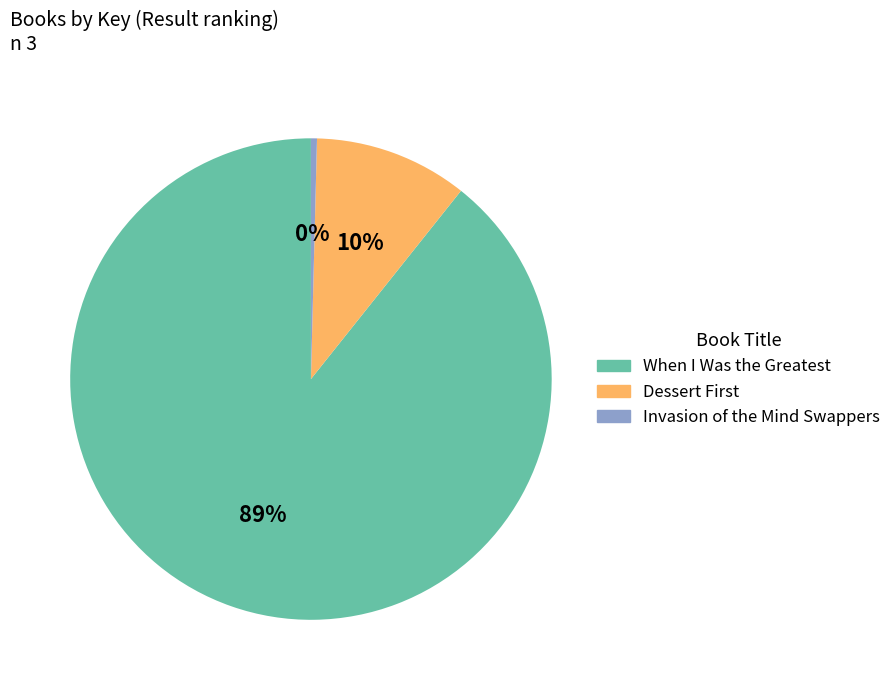

Is it true that Invasion of the Mind Swappers is 0% of the pie?

True